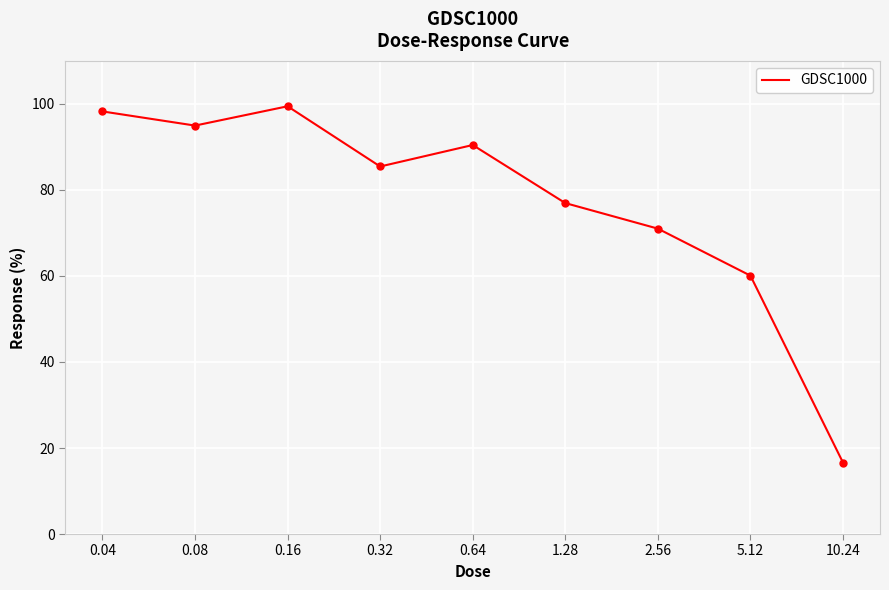

What is the greatest value displayed?

99.4